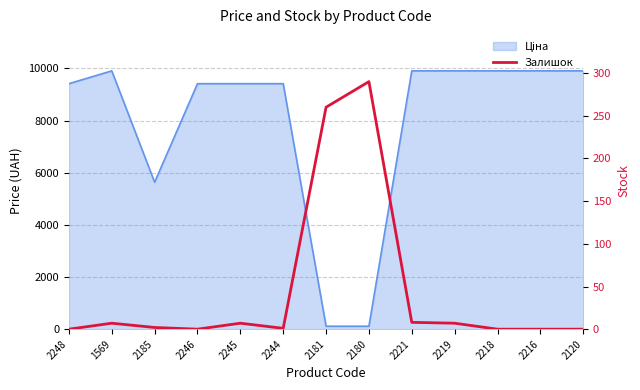

Reading left to right, transcribe all the data shown in this chart.

2248=0	1569=7	2185=2	2246=0	2245=7	2244=1	2181=260	2180=290	2221=8	2219=7	2218=0	2216=0	2120=0